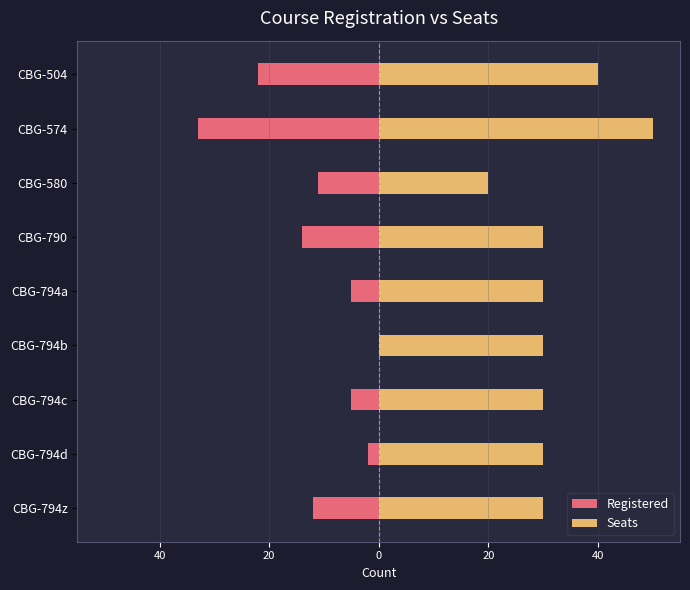

What are all the series names shown in the legend?

Registered, Seats